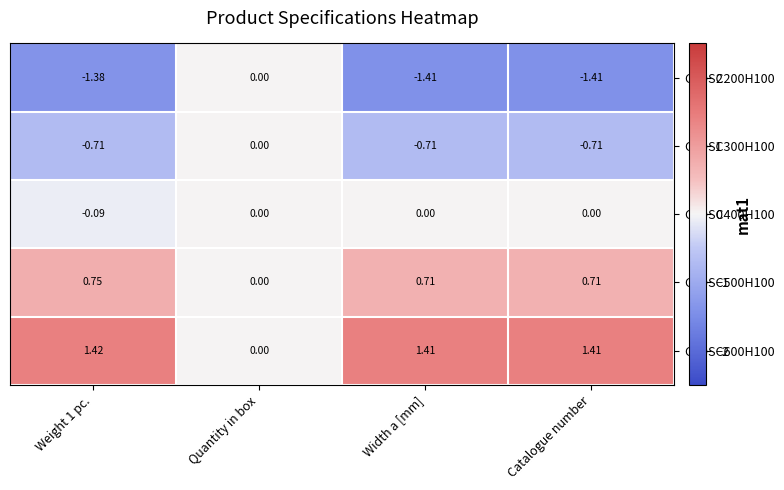

Is the value of CZDSC300H100 at Weight 1 pc. greater than the value of CZDSC200H100 at Width a [mm]?

Yes